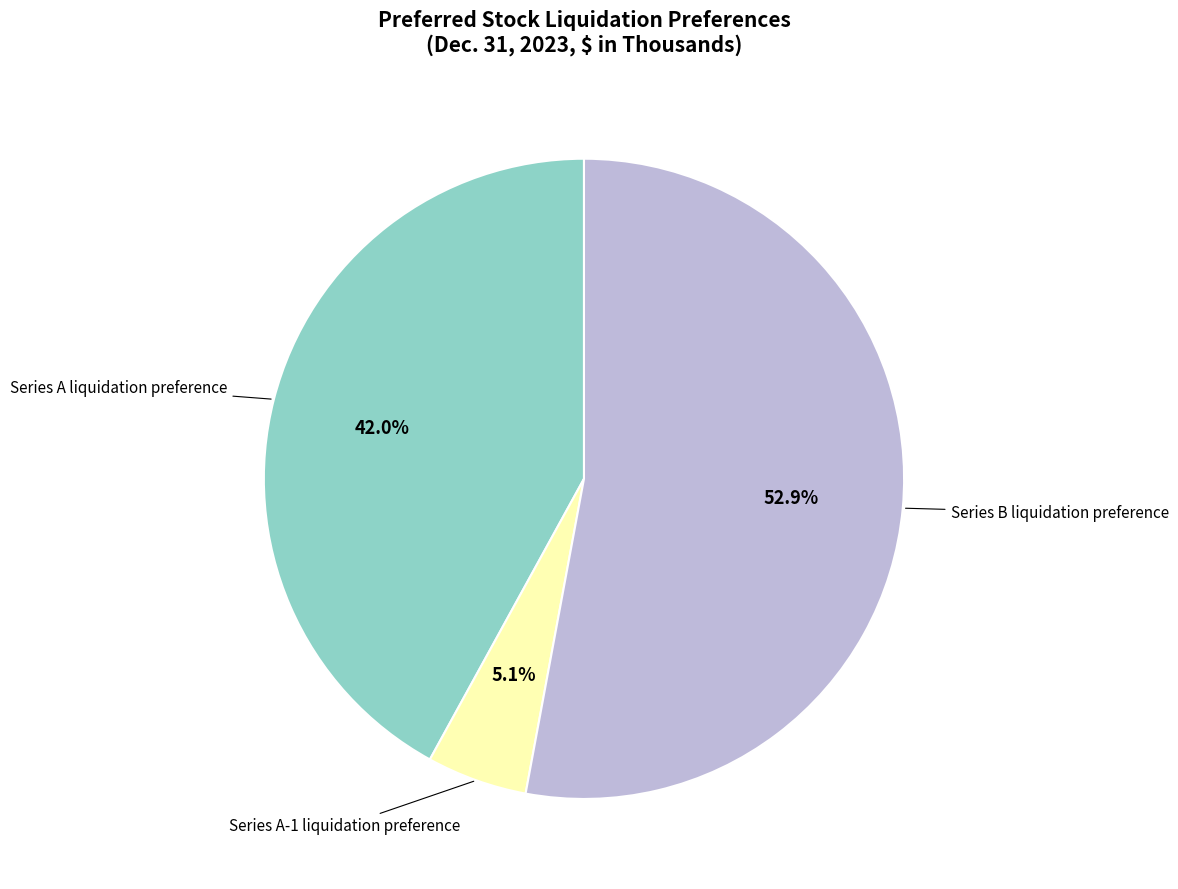

Is there any slice that represents more than half of the pie?

Yes